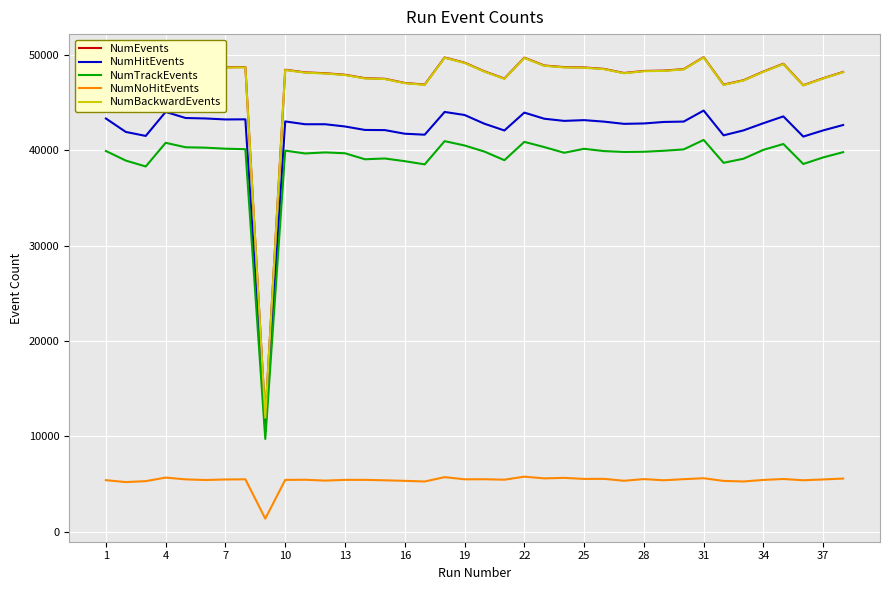

What is the minimum value for NumHitEvents?

10580